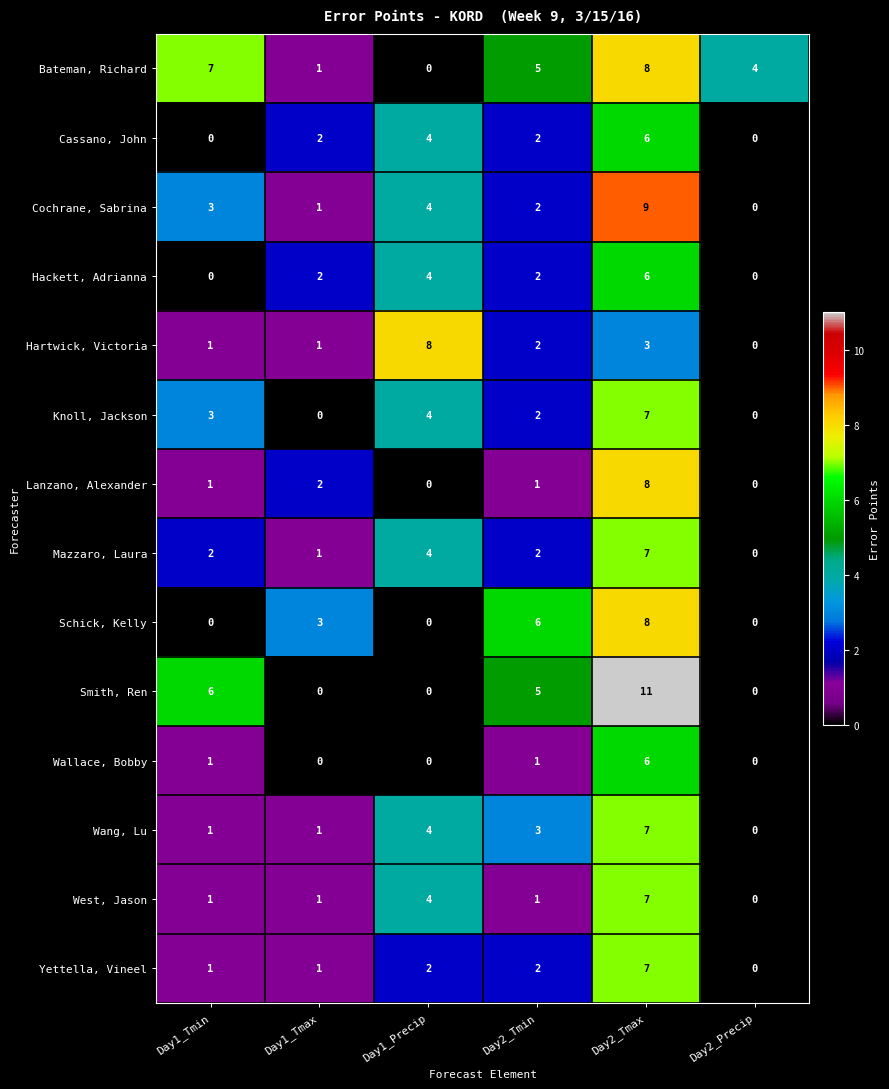

What is the sum of the Knoll, Jackson values at Day1_Tmin and Day2_Tmax?

10